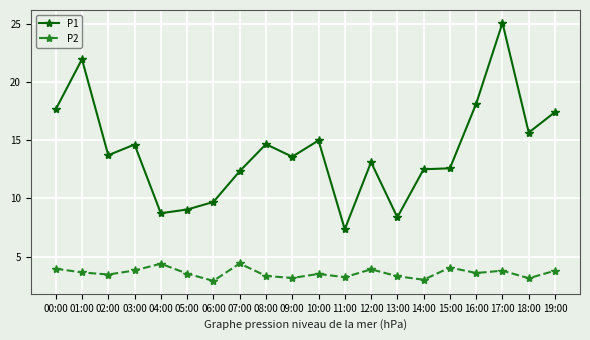

Between 13:00 and 14:00, which series saw the biggest shift?

P1